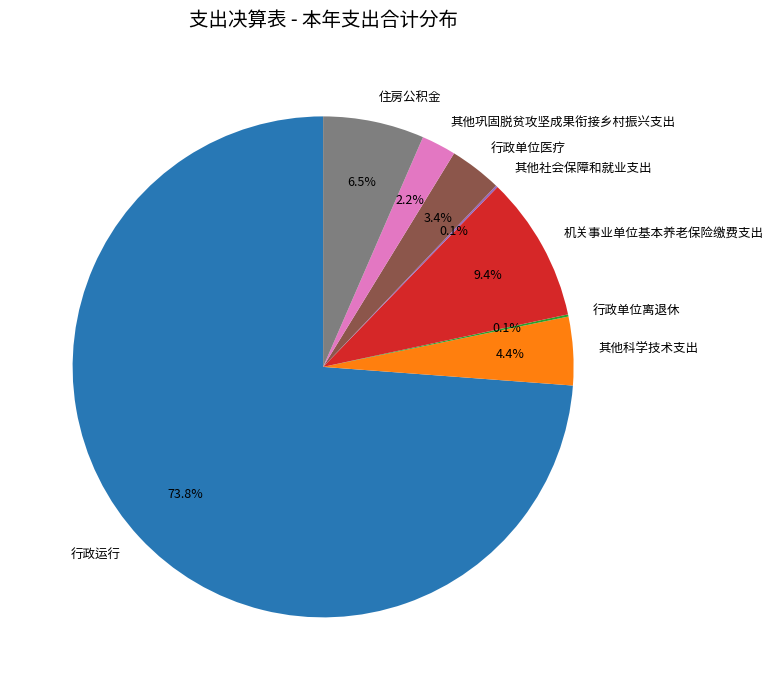

What is the ratio of the value at 行政单位医疗 to the value at 住房公积金?

0.5